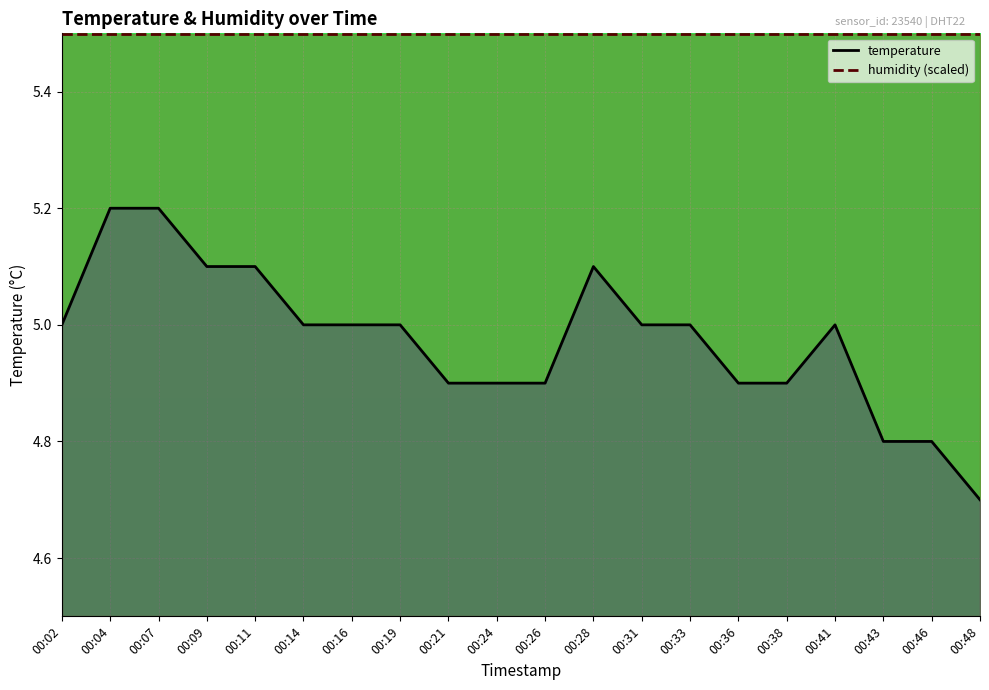

True or false: humidity has more than 1 points higher than both neighbors.

False